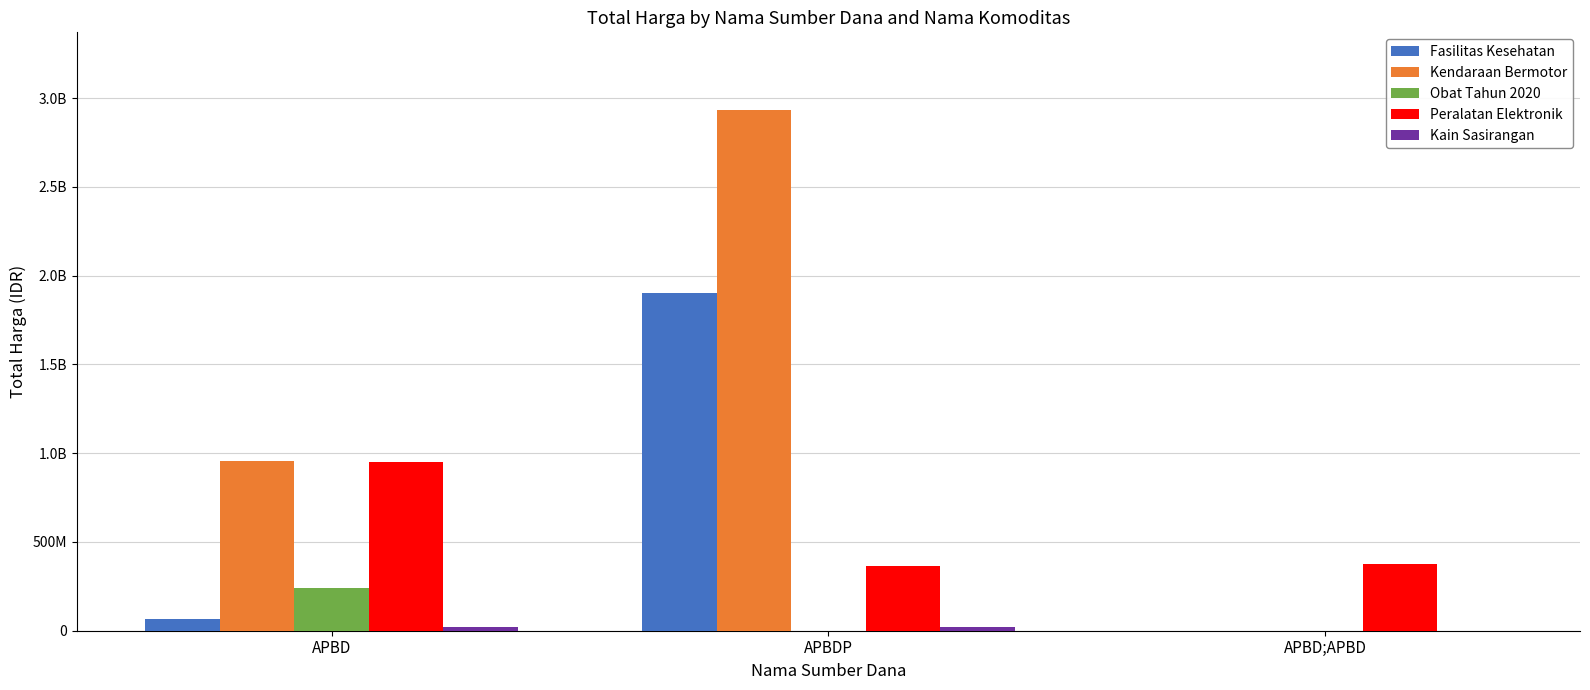

Is it true that Kain Sasirangan equals 29705190 at APBD?

False